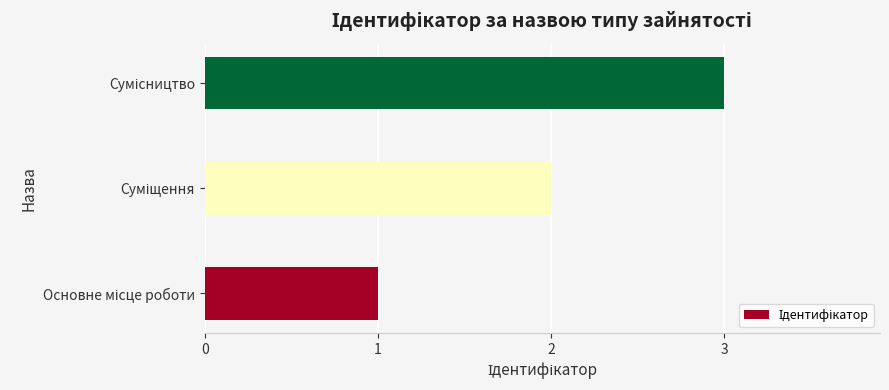

What is the greatest value displayed?

3